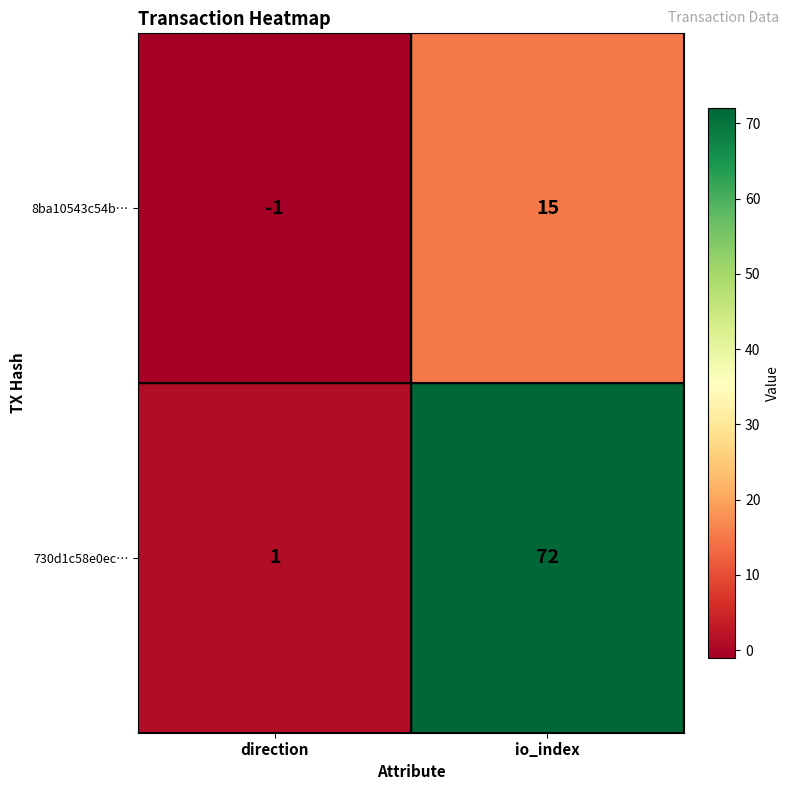

What is the sum of the 8ba10543c54b… values at io_index and direction?

14